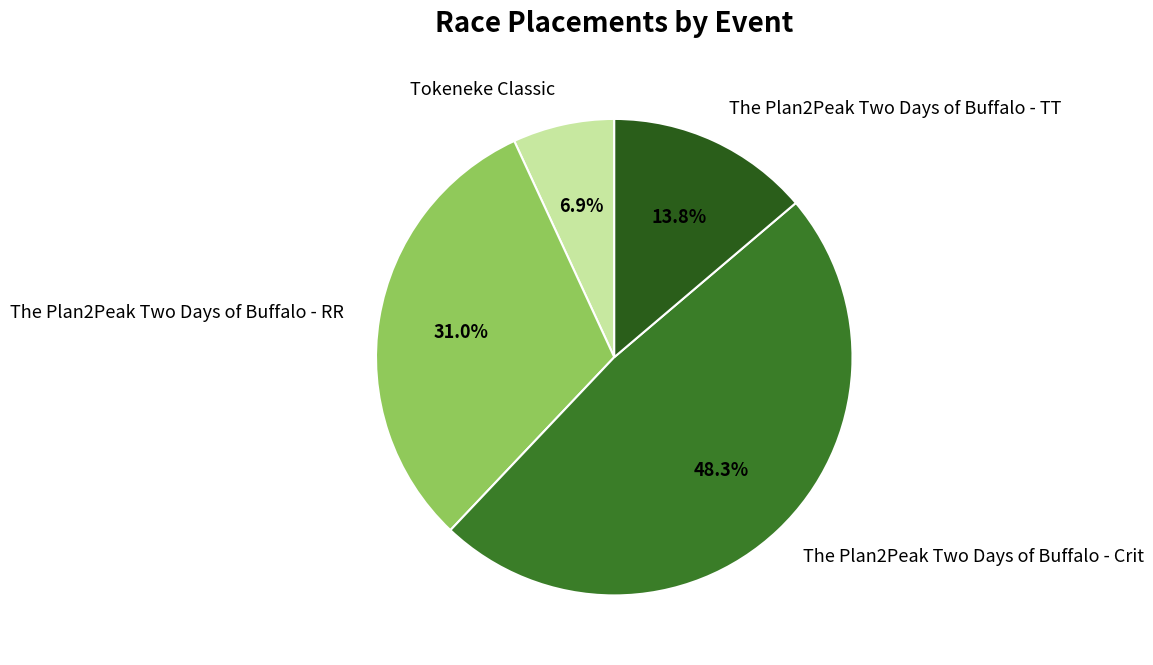

How many segments does this pie chart have?

4